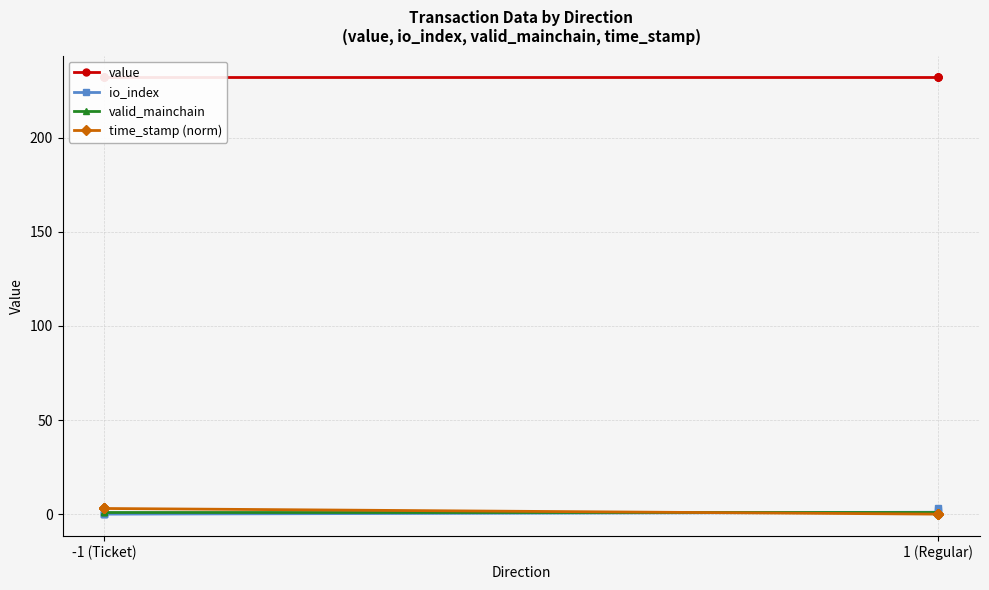

Count the number of data series in this chart.

4